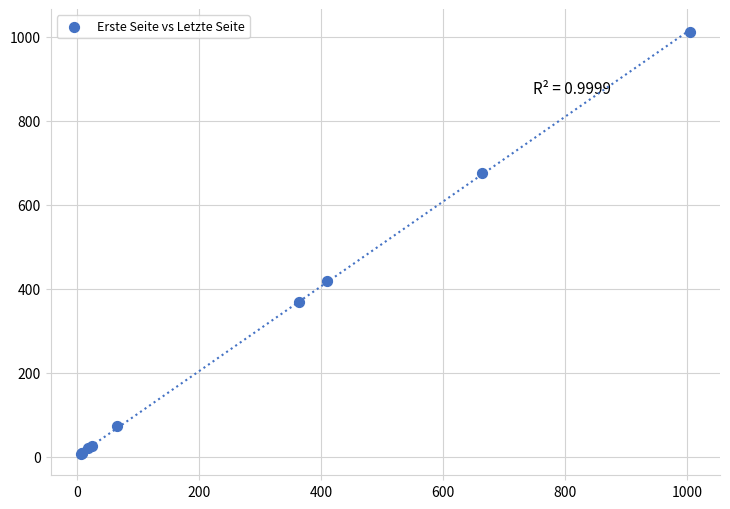

What Y value in the scatter plot is closest to 509?

418